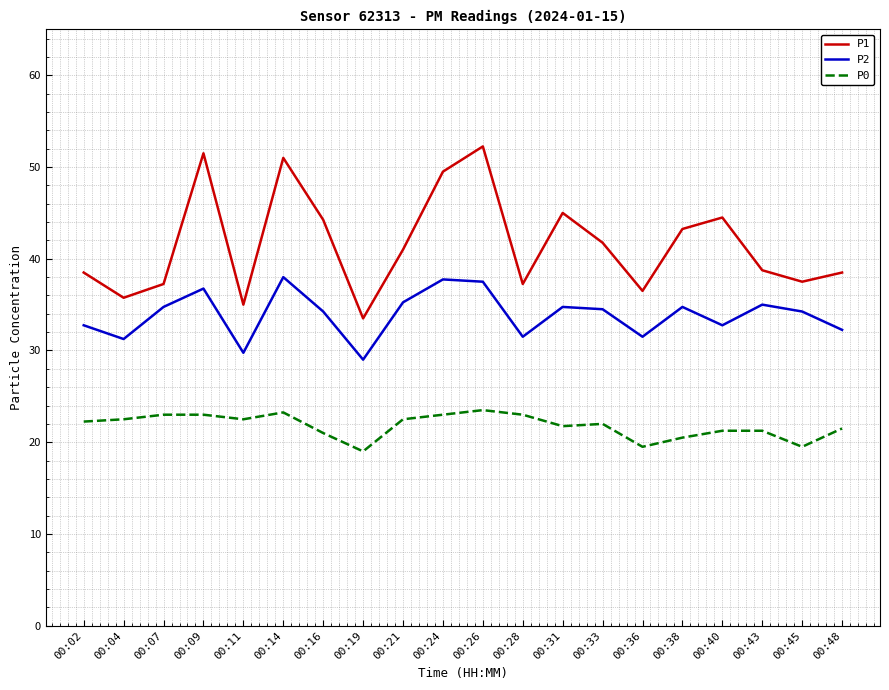

What is the highest value of the P2 series?

38.0